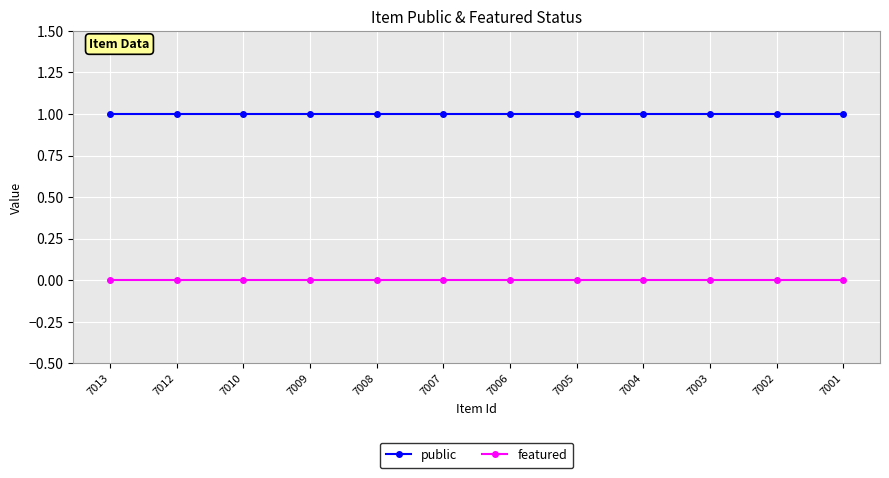

How many lines are shown in the chart?

2